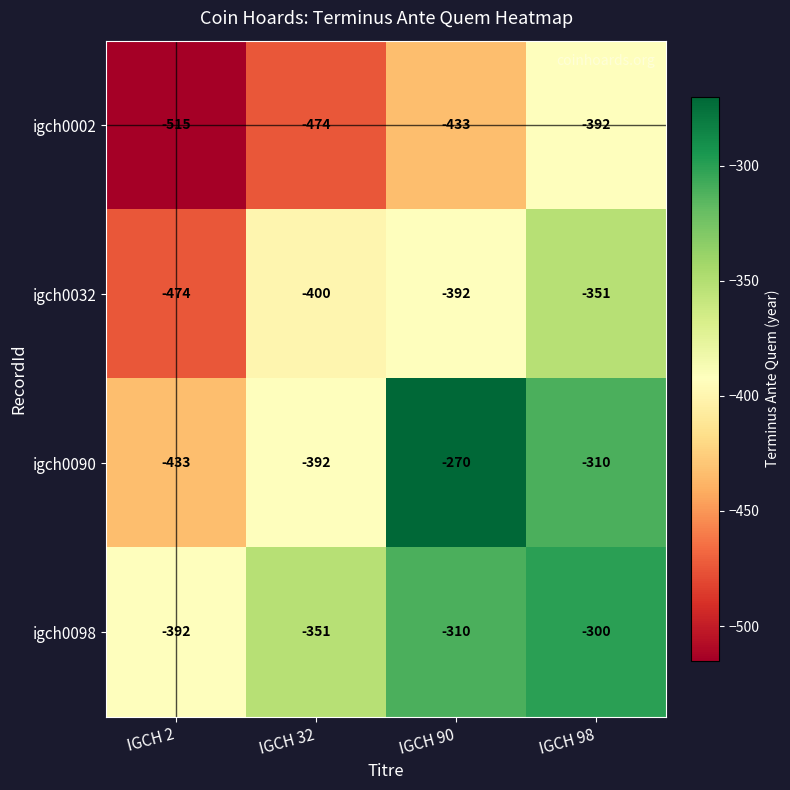

What is the difference between the maximum and minimum values in the igch0032 series?

123